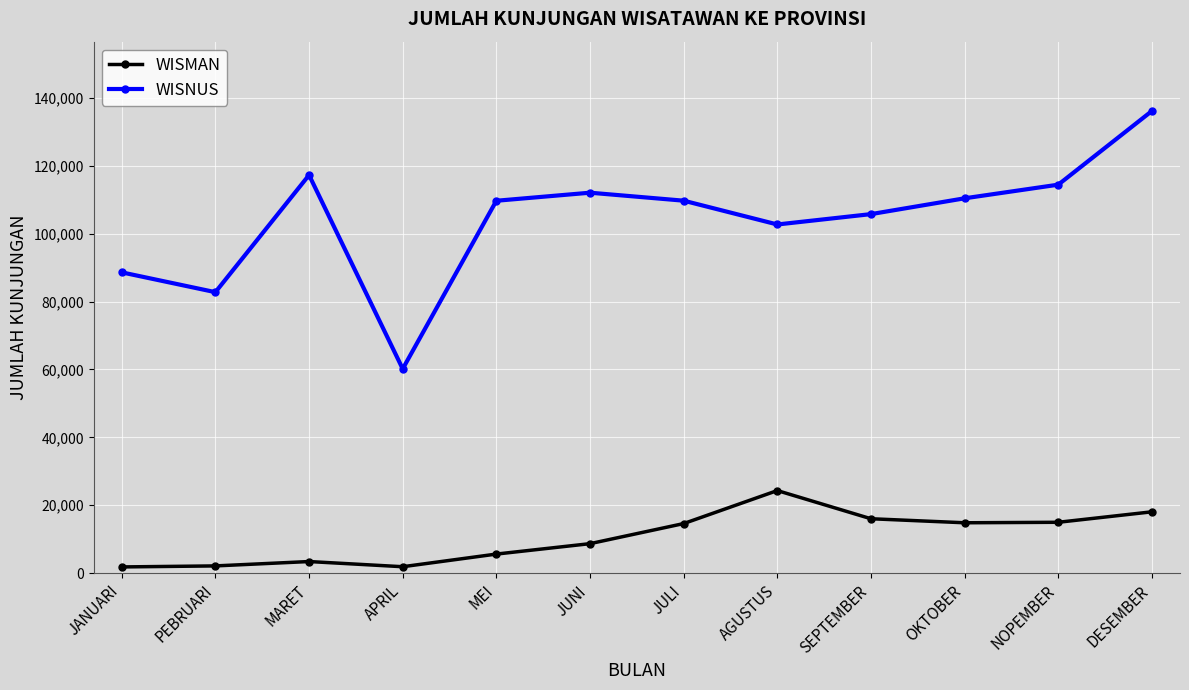

Is it true that WISMAN equals 2143 at PEBRUARI?

True